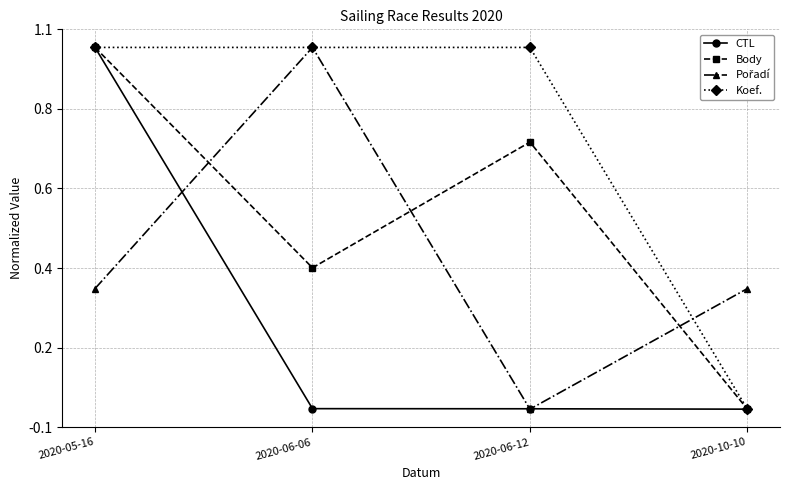

Does the chart have visible grid lines?

Yes